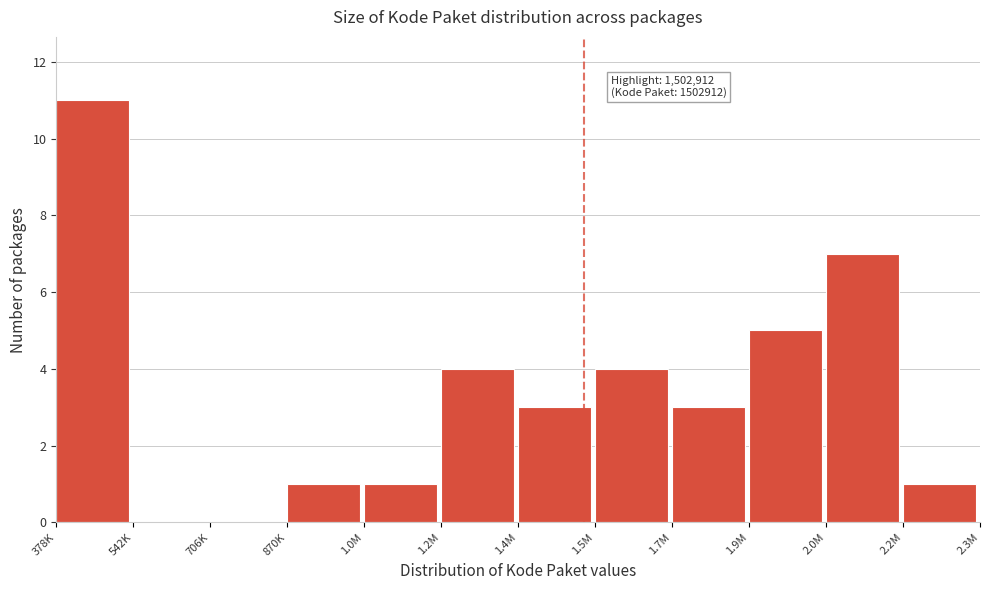

Reading right to left, extract all data points from this chart.

2.2M=1	2.0M=7	1.9M=5	1.7M=3	1.5M=4	1.4M=3	1.2M=4	1.0M=1	870K=1	706K=0	542K=0	378K=11